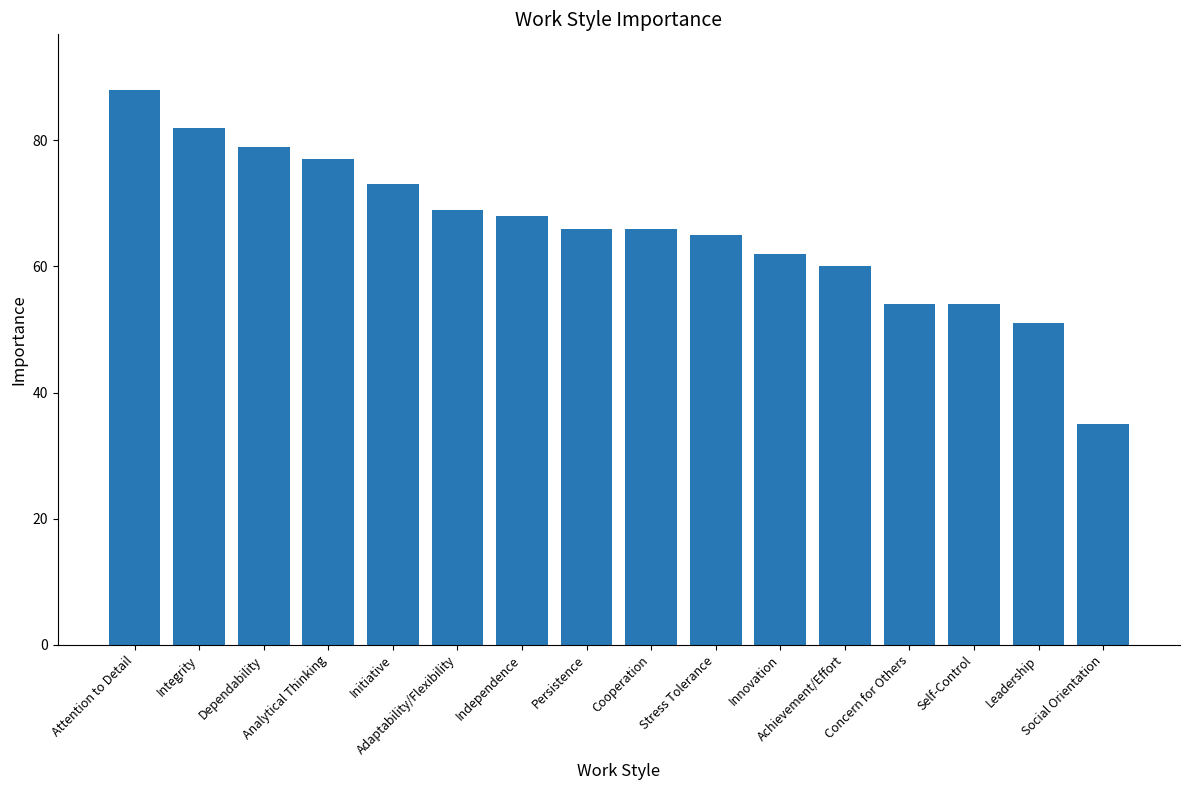

How many bars are there in total?

16